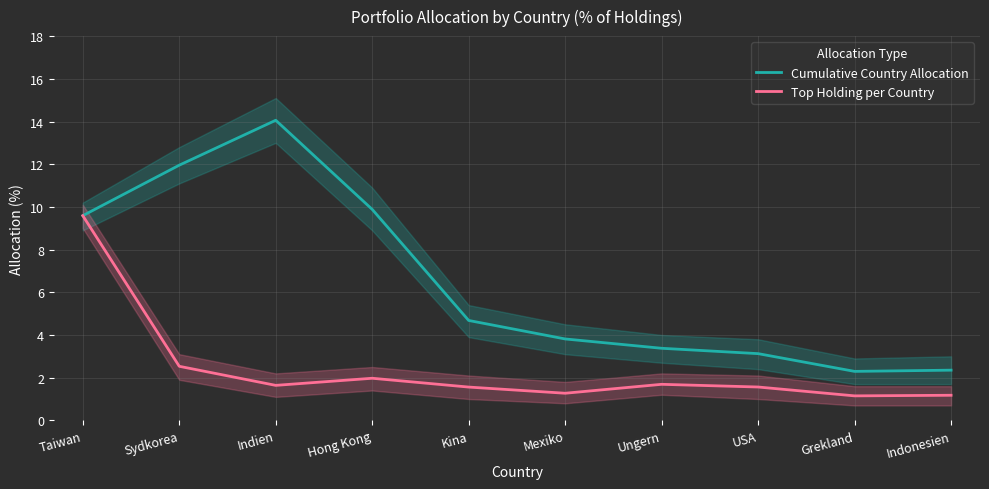

How many interior local peaks does the Top Holding per Country series have?

2